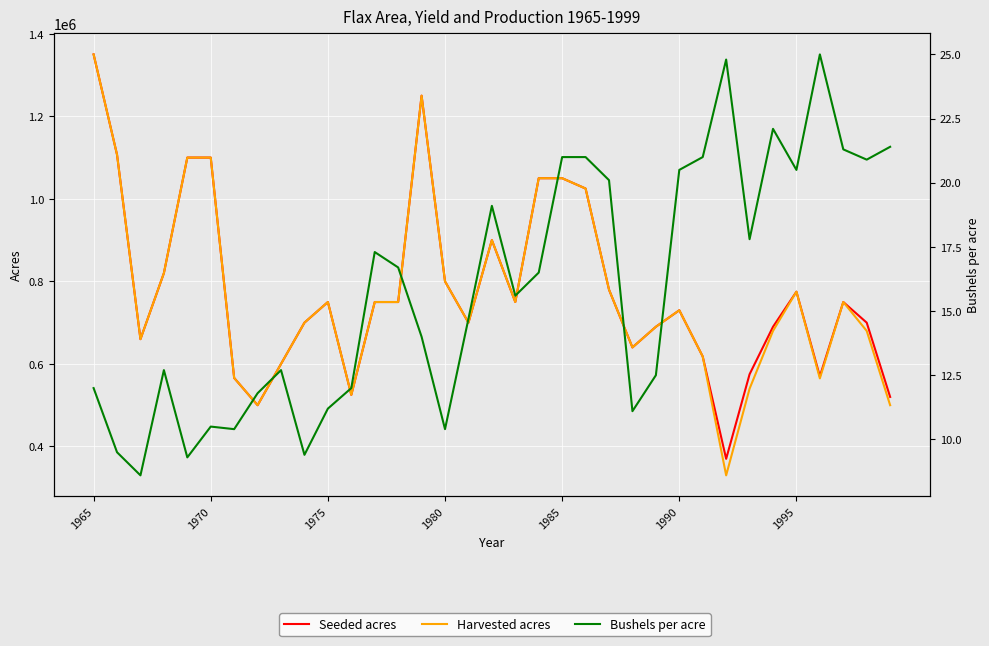

Which category has the highest value in the Seeded acres series?

1965